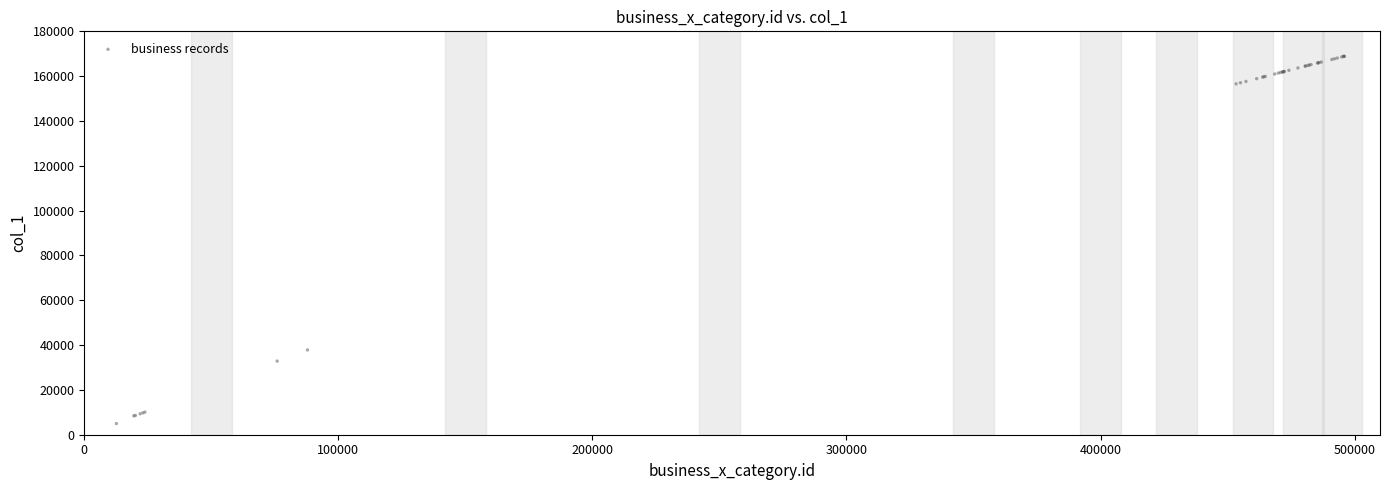

What Y value in the scatter plot is closest to 86915?

37840